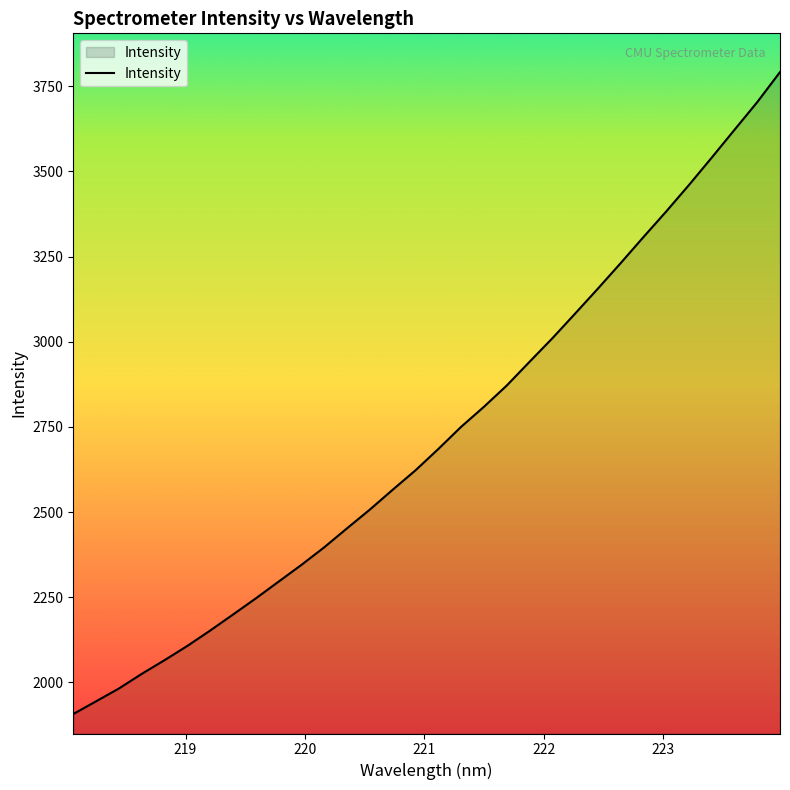

What is the minimum value shown in the chart?

1907.2